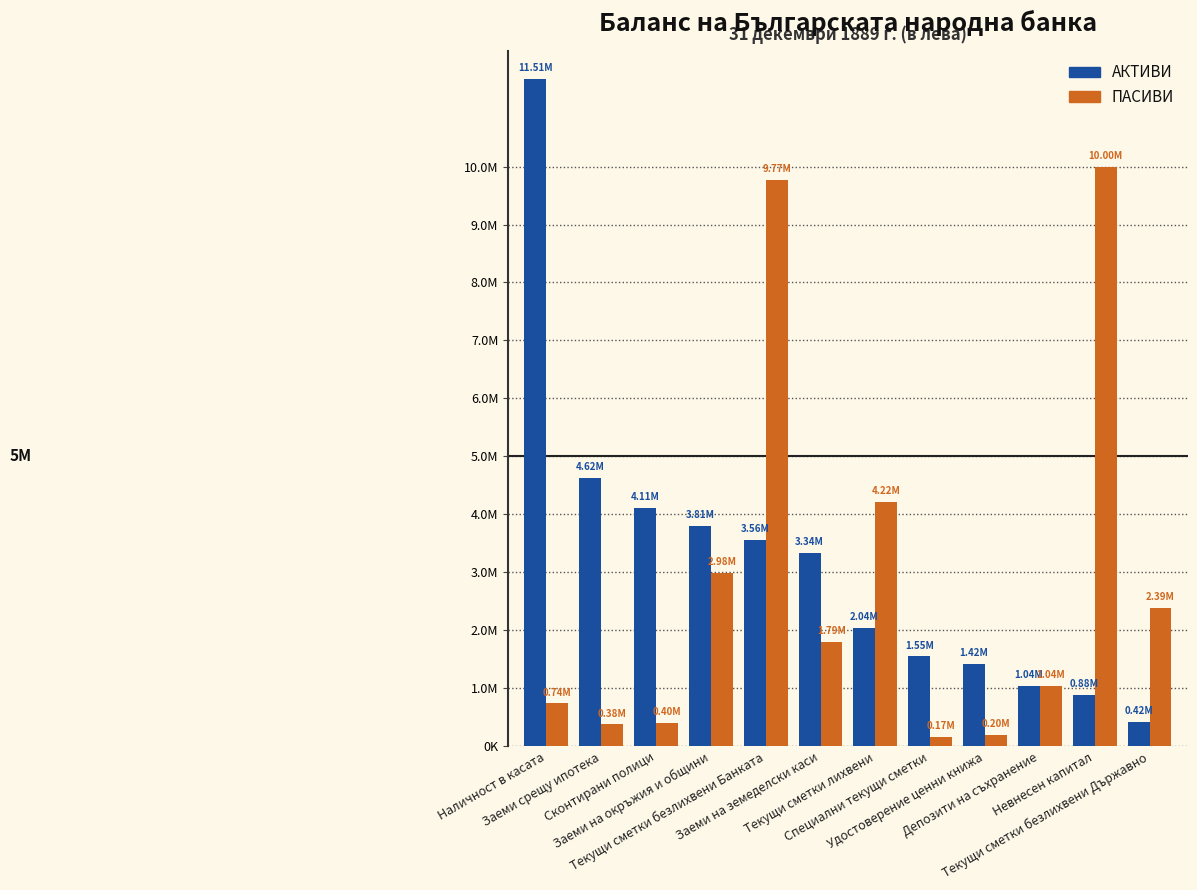

What is the label of the 6th bar from the left?

Заеми на земеделски каси